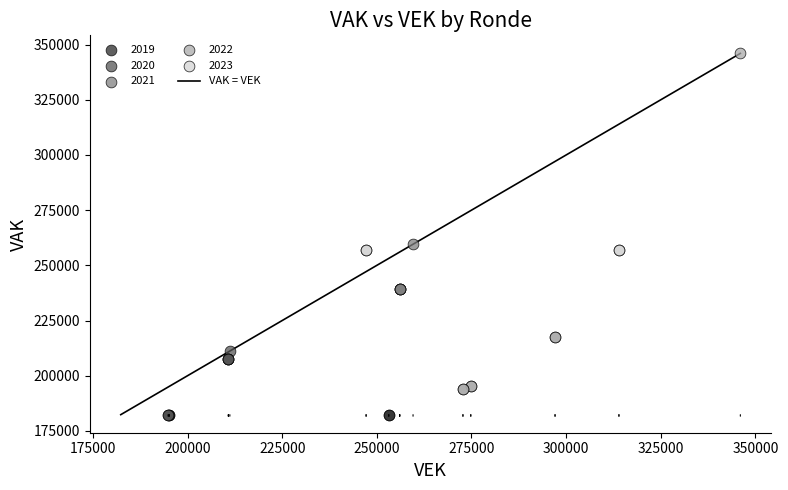

Which series contains the highest Y value?

2022